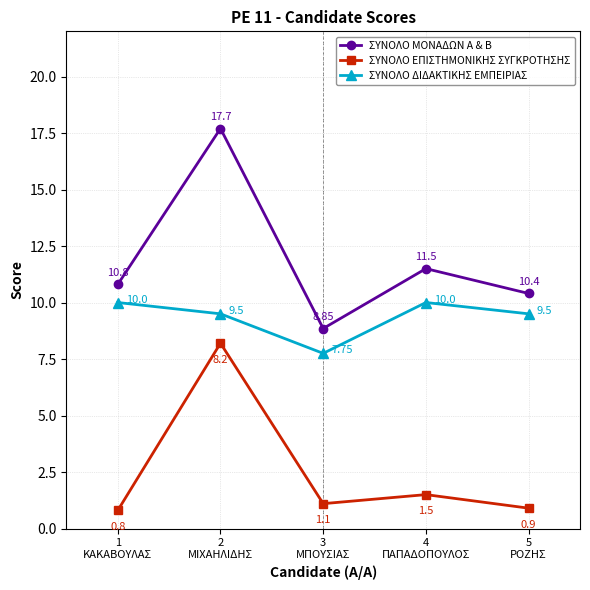

What is the sum of all ΣΥΝΟΛΟ ΔΙΔΑΚΤΙΚΗΣ ΕΜΠΕΙΡΙΑΣ values?

46.8